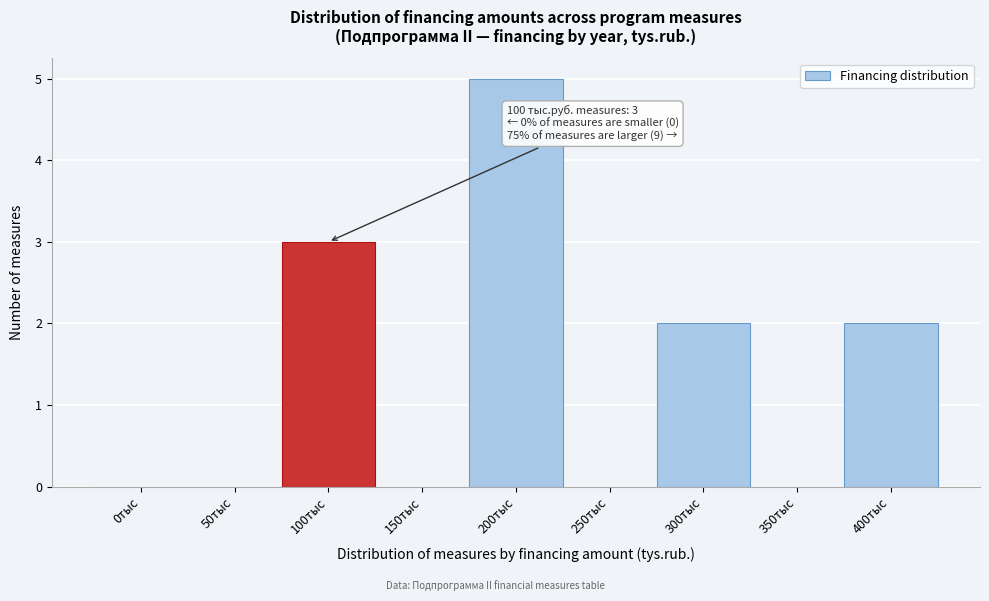

Reading left to right, list all the values displayed in this chart.

0тыс=0	50тыс=0	100тыс=3	150тыс=0	200тыс=5	250тыс=0	300тыс=2	350тыс=0	400тыс=2